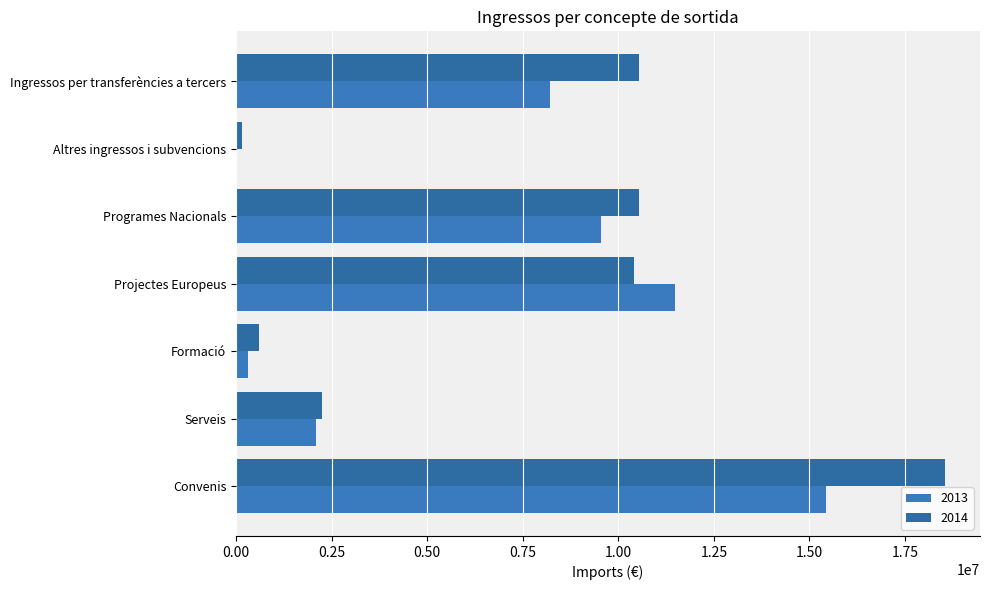

What is the smallest value displayed?

17071.1